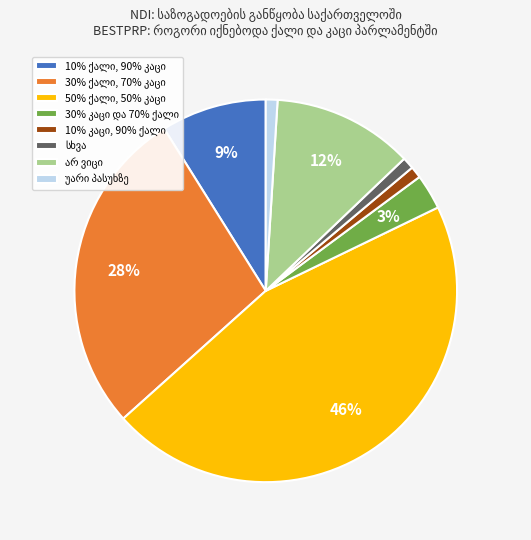

To the nearest percent, what is the difference between the largest and smallest slice percentages?

45%